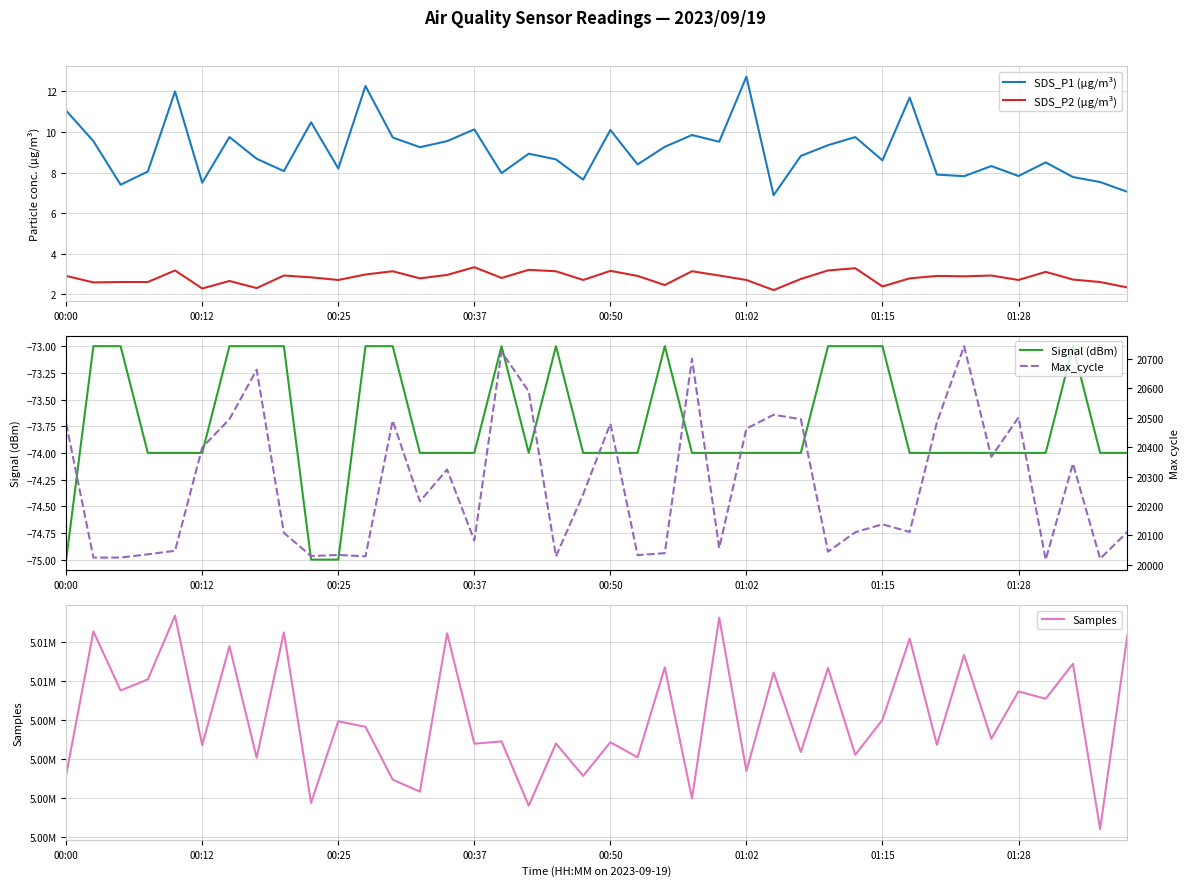

Does the chart have visible grid lines?

Yes